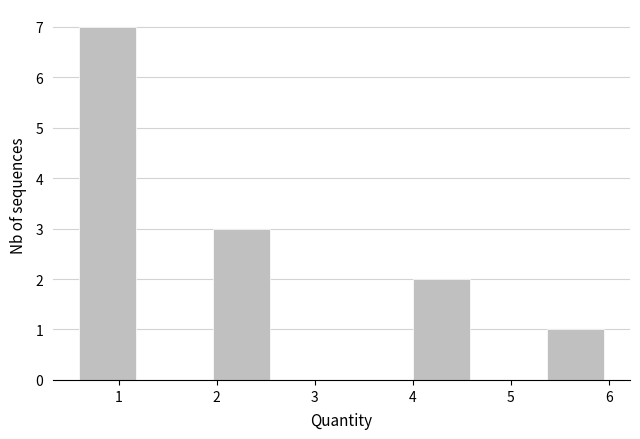

Over which range of the x-axis is the bar tallest?

0.5 to 1.2